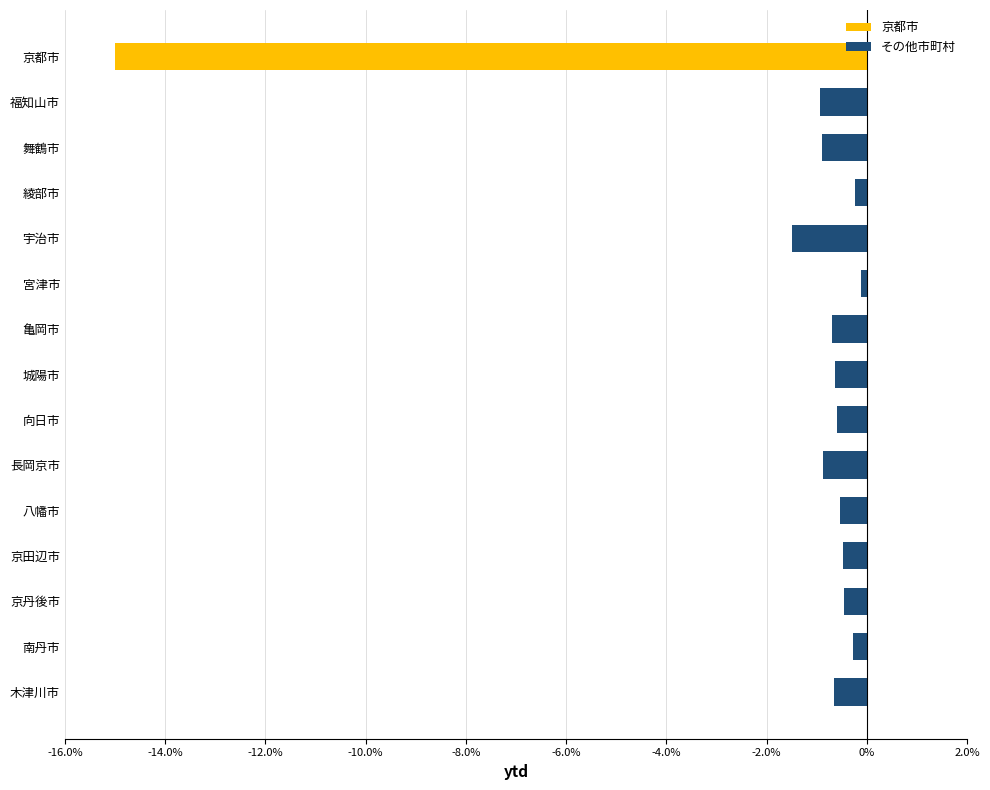

What is the approximate value at 福知山市?

-0.9